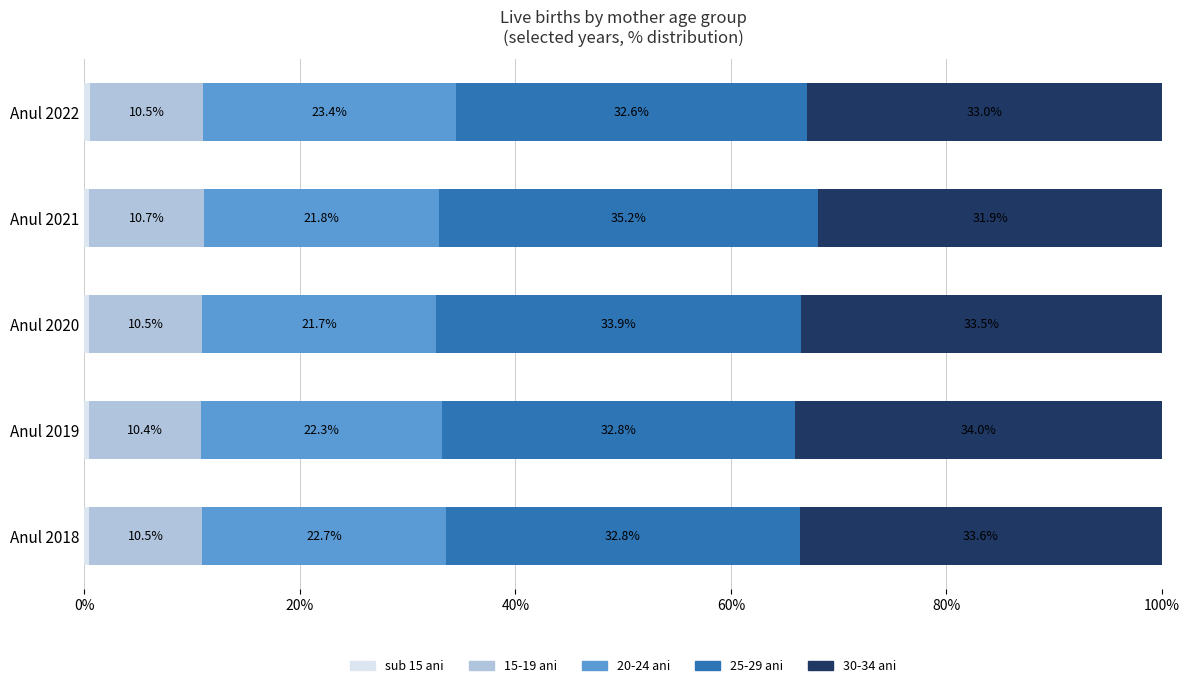

What is the total value across all series at Anul 2020?

100.0